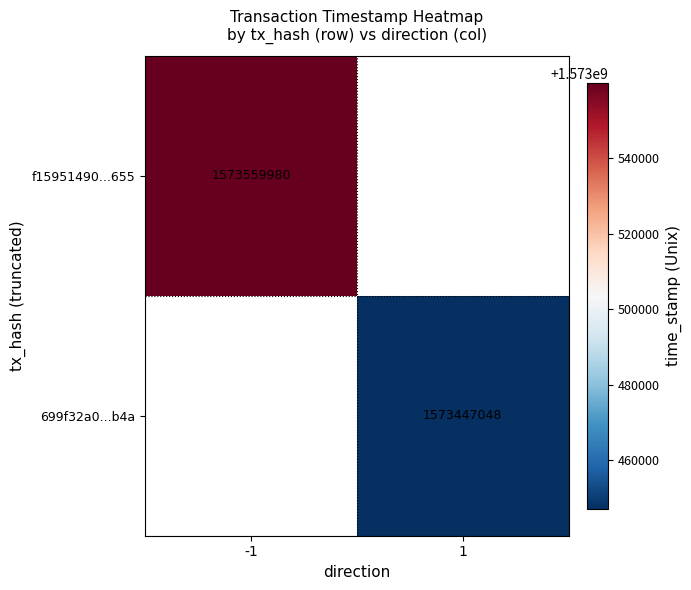

The value of 699f32a0...b4a at 1 is 2142459506. True or false?

False